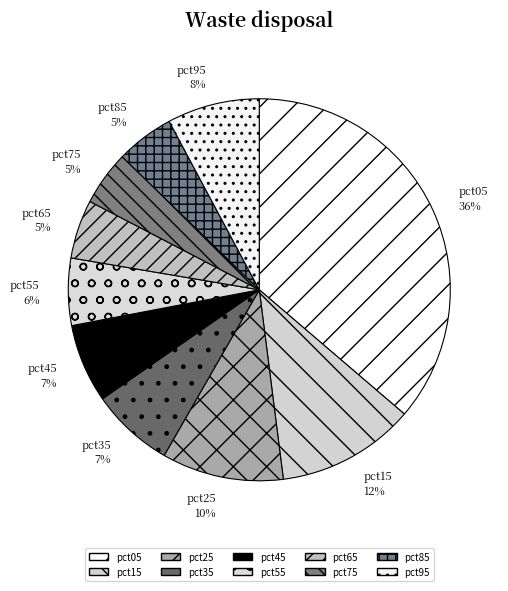

Is there any slice that represents more than half of the pie?

No